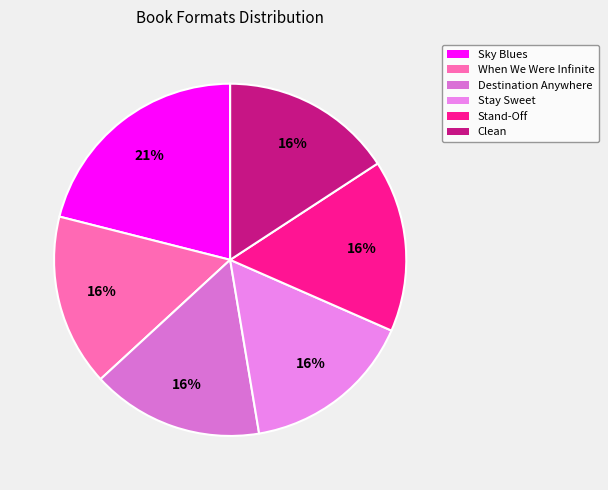

Which slice is the smallest?

When We Were Infinite